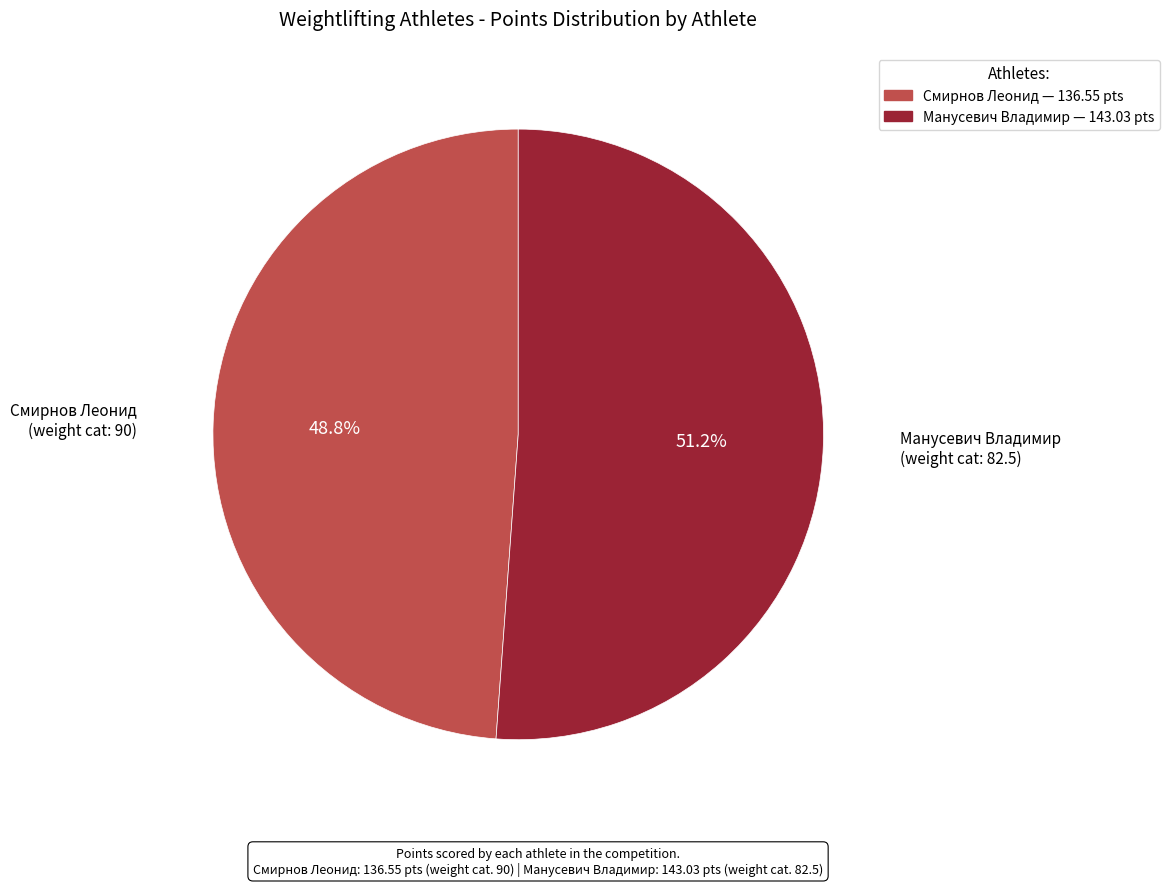

Which slice represents more than half of the pie?

Манусевич Владимир